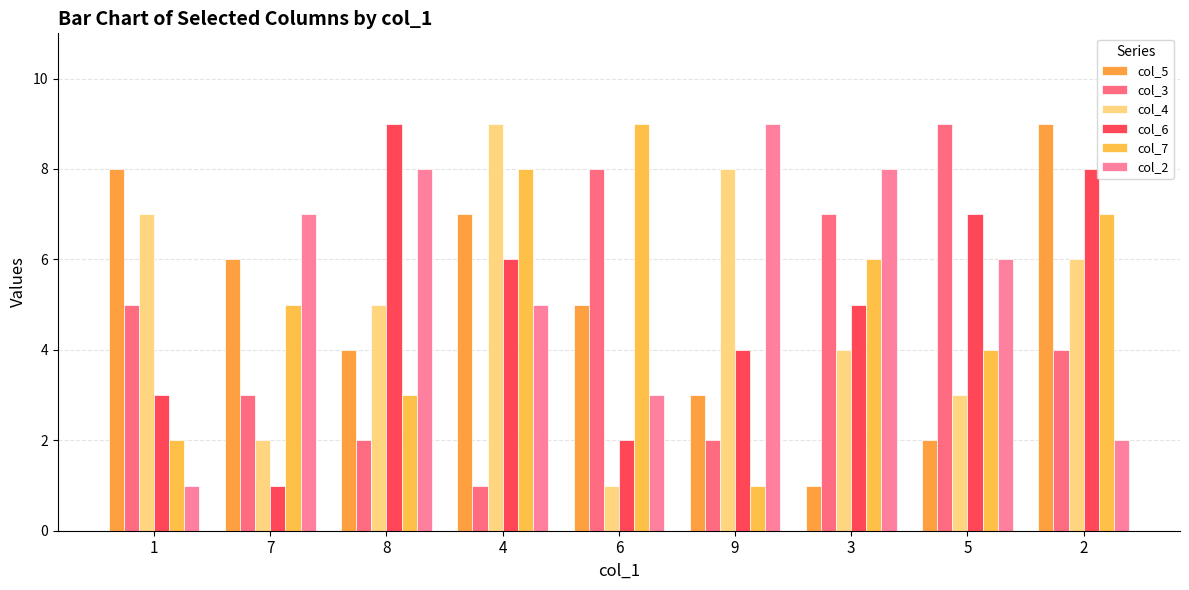

Where is col_2 nearest to the value 5?

4